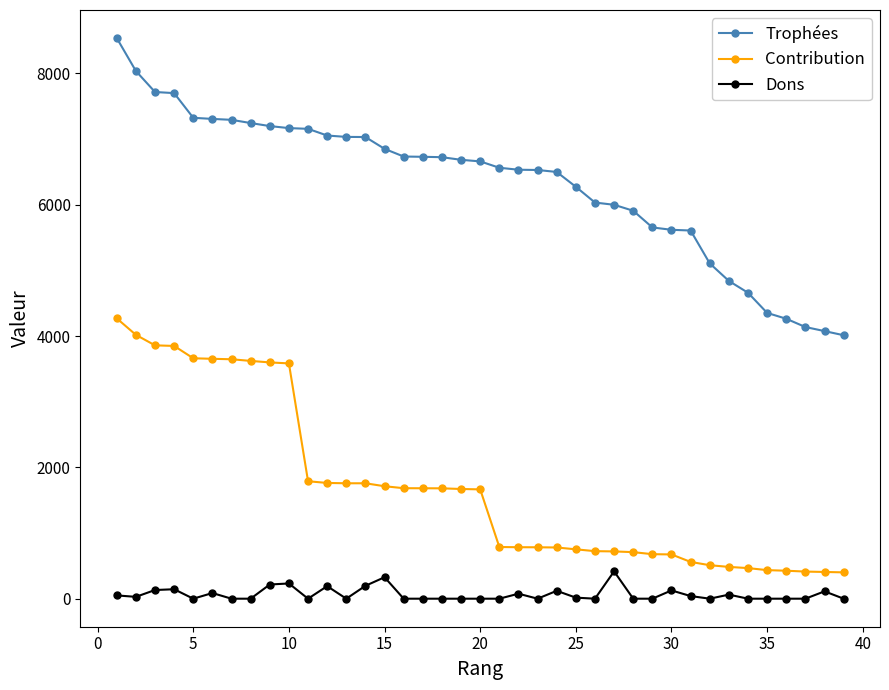

How many lines are shown in the chart?

3